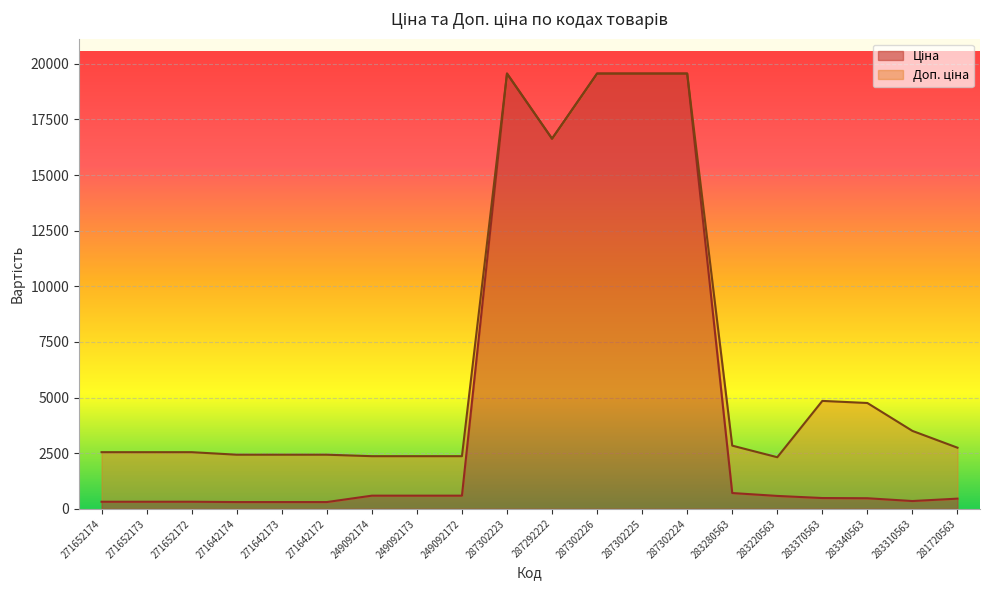

Rank the series at 281720563 from highest to lowest value.

Доп. ціна, Ціна